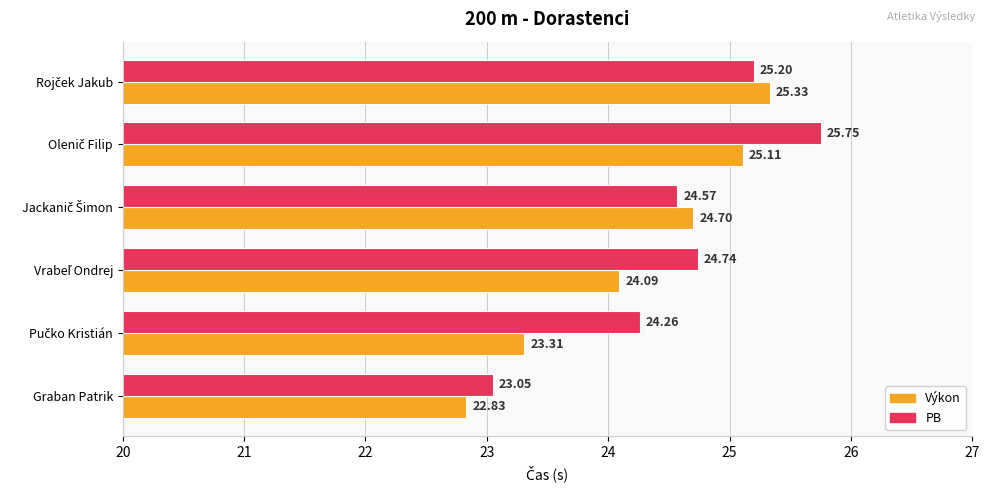

Rank the series by their average value, from highest to lowest.

PB, Výkon